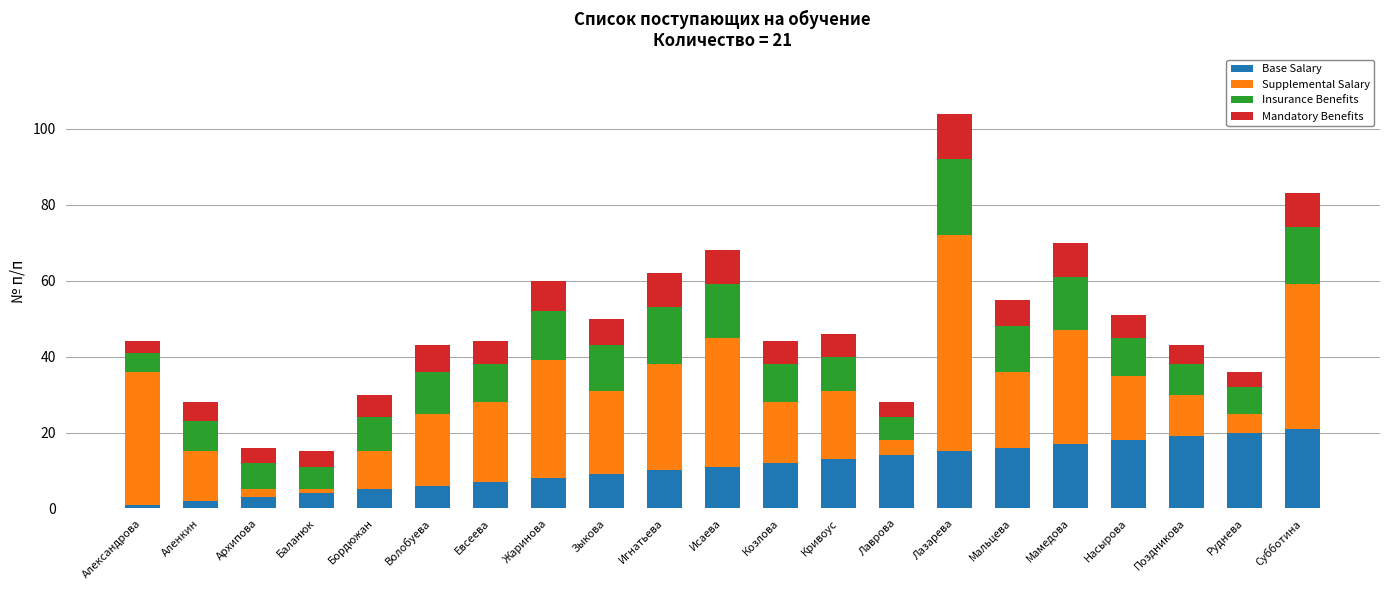

How many bars are there in total?

21